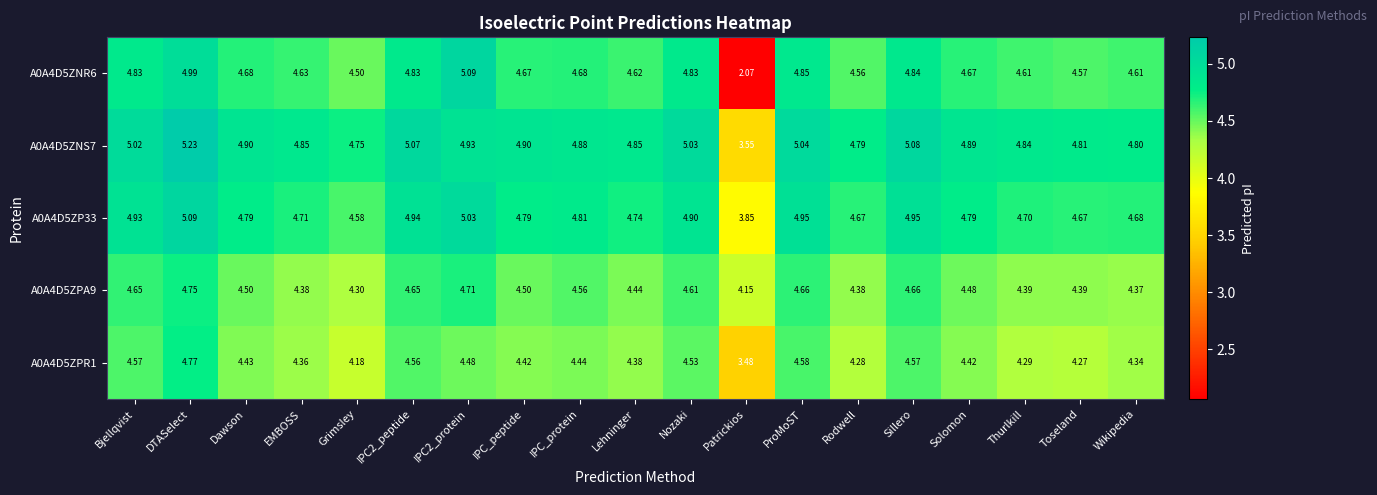

Which series has the largest range (max minus min)?

A0A4D5ZNR6